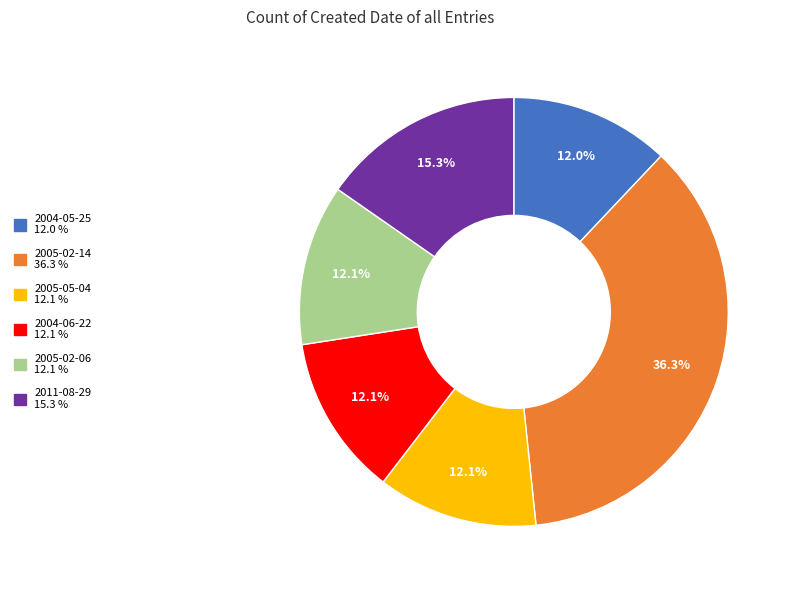

Does 2005-02-06 account for over 50% of the chart?

No